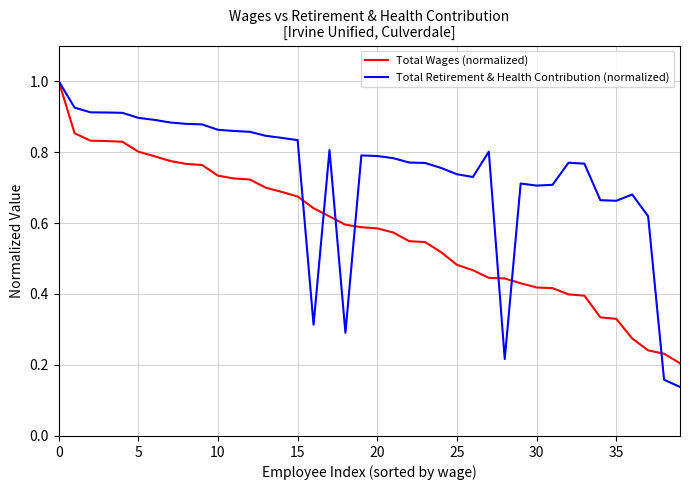

List the series in order of their overall mean, lowest first.

Total Wages (normalized), Total Retirement & Health Contribution (normalized)